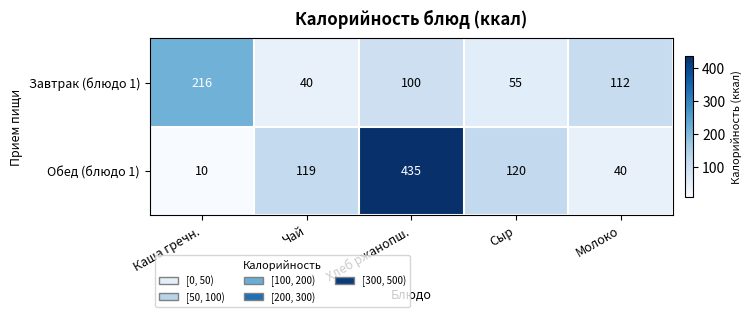

What is the difference between the Завтрак (блюдо 1) values at Чай and Каша гречн.?

176